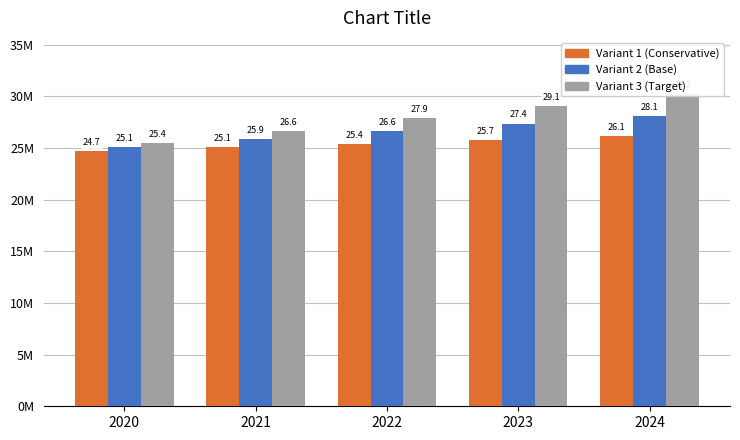

What are all the series names shown in the legend?

Variant 1 (Conservative), Variant 2 (Base), Variant 3 (Target)